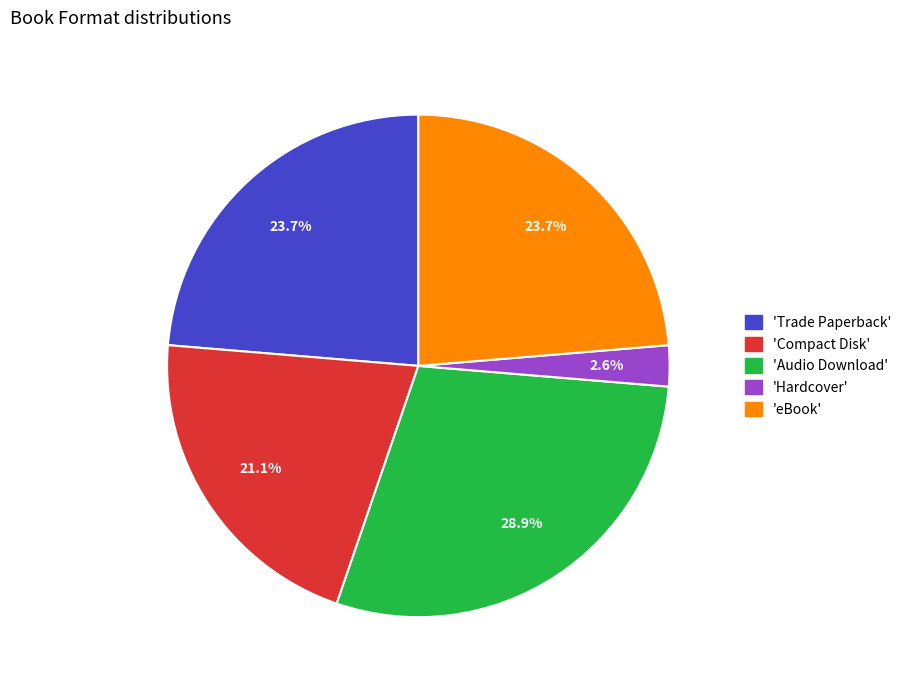

Does 'Audio Download' represent more than half of the total?

No